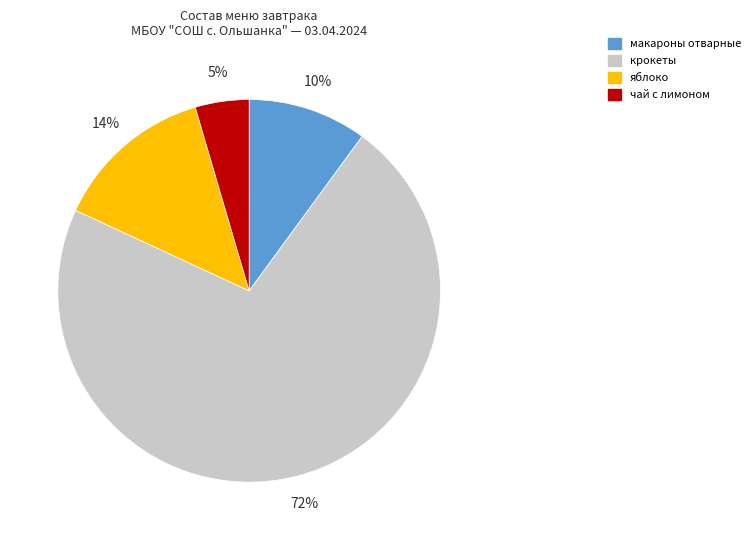

Is крокеты the majority of the pie?

Yes